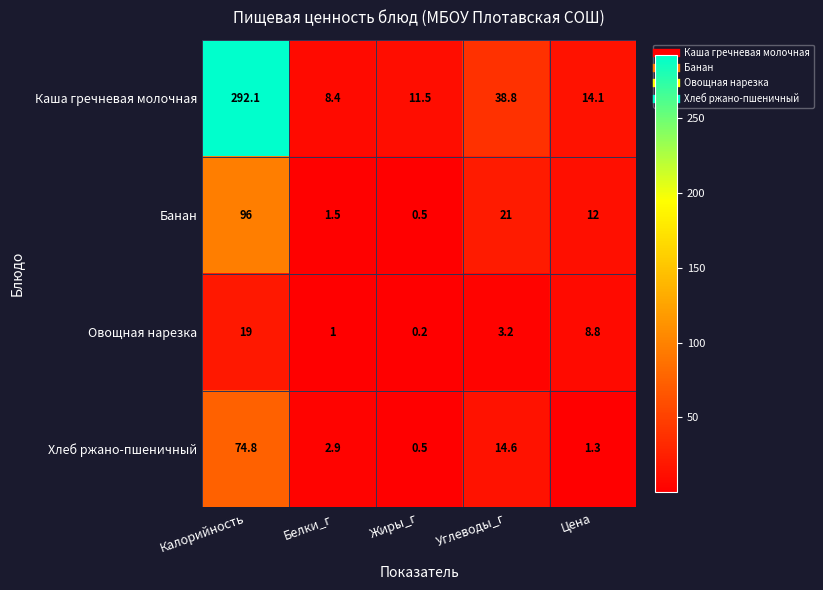

True or false: Овощная нарезка has a value of 8.8 at Цена.

True